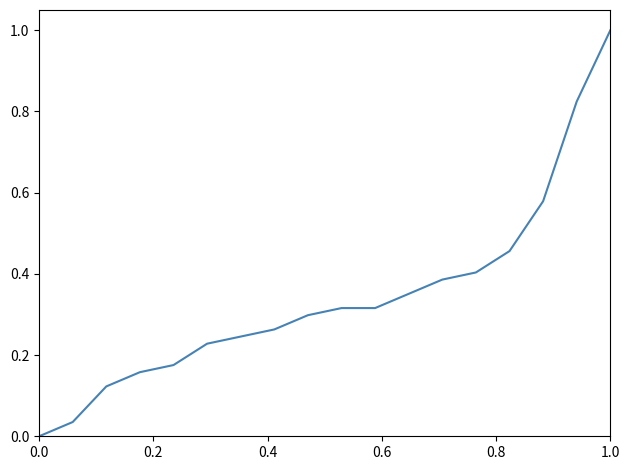

True or false: the data has more than 2 interior local peaks.

False